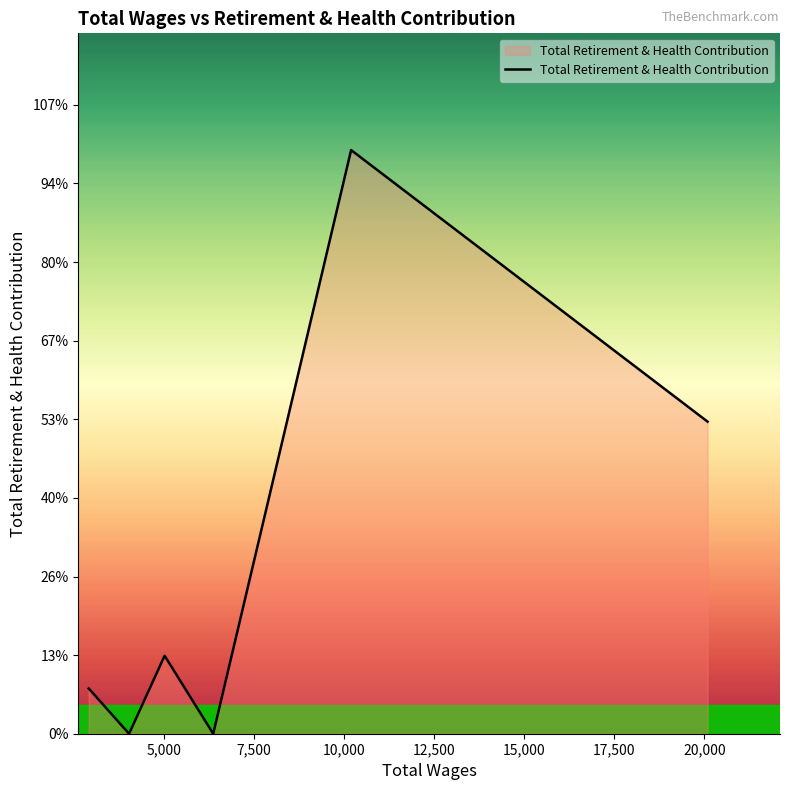

Does the chart have visible grid lines?

No